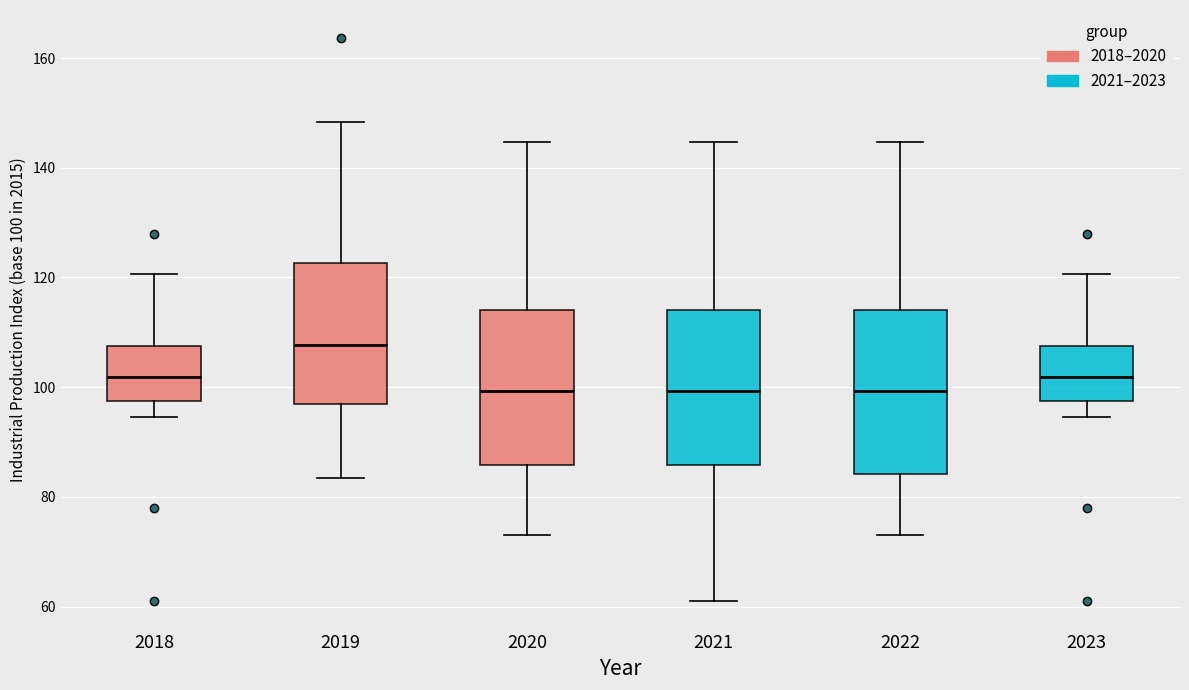

Where is the upper edge of the box at x = 2023 on the y-axis? The values are not printed on the chart, so give them approximately, as read against the axis.

108